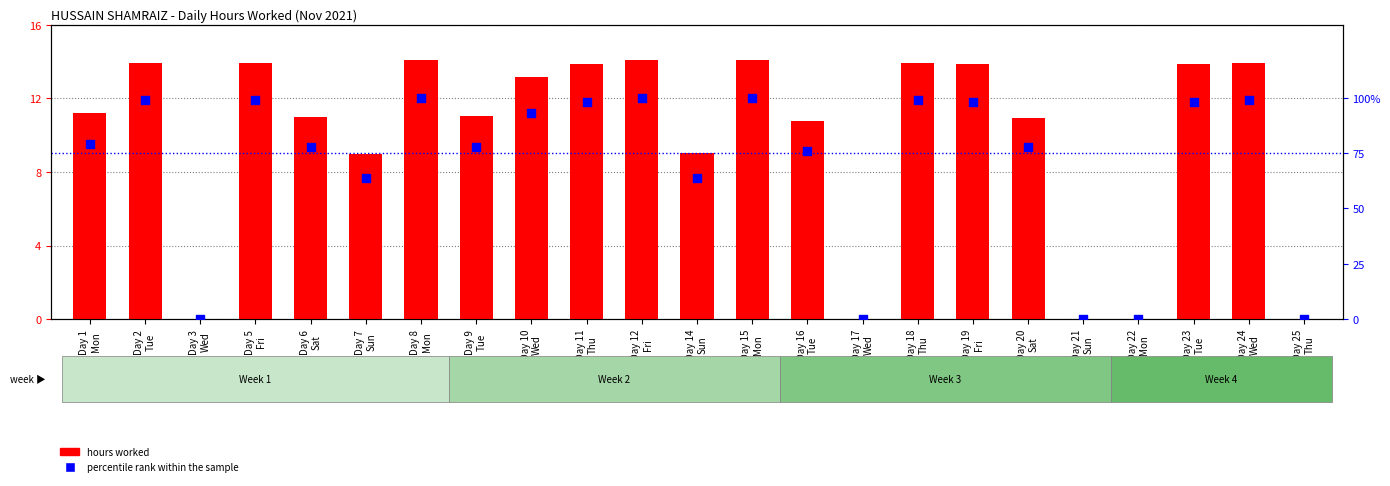

At how many categories does at least one series exceed 8?

18